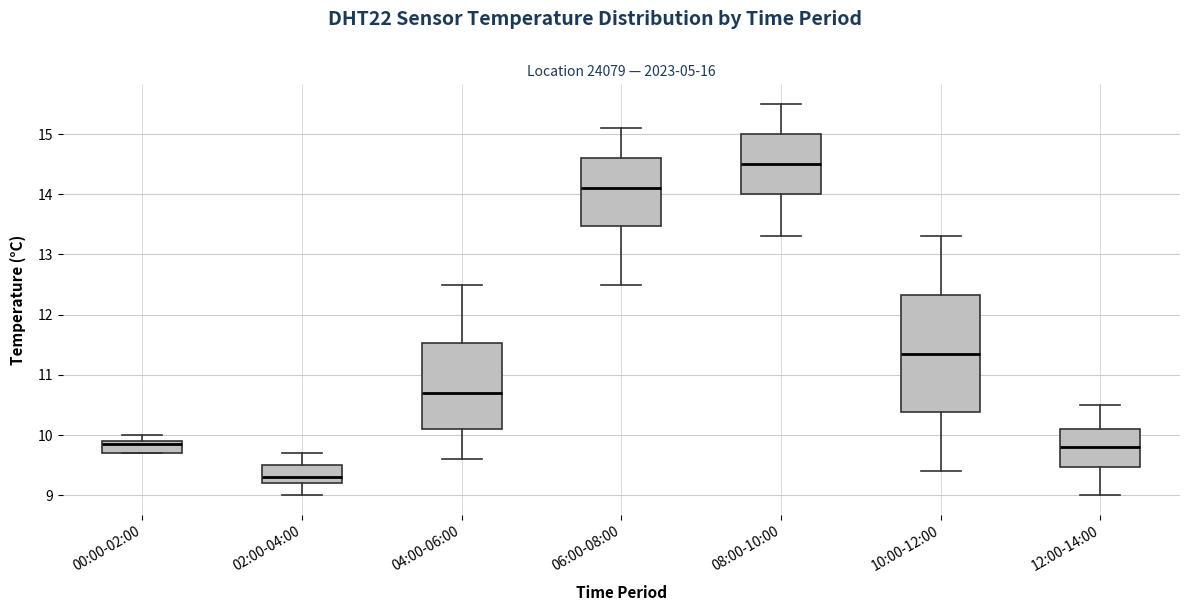

Which box's median line is the highest?

08:00-10:00